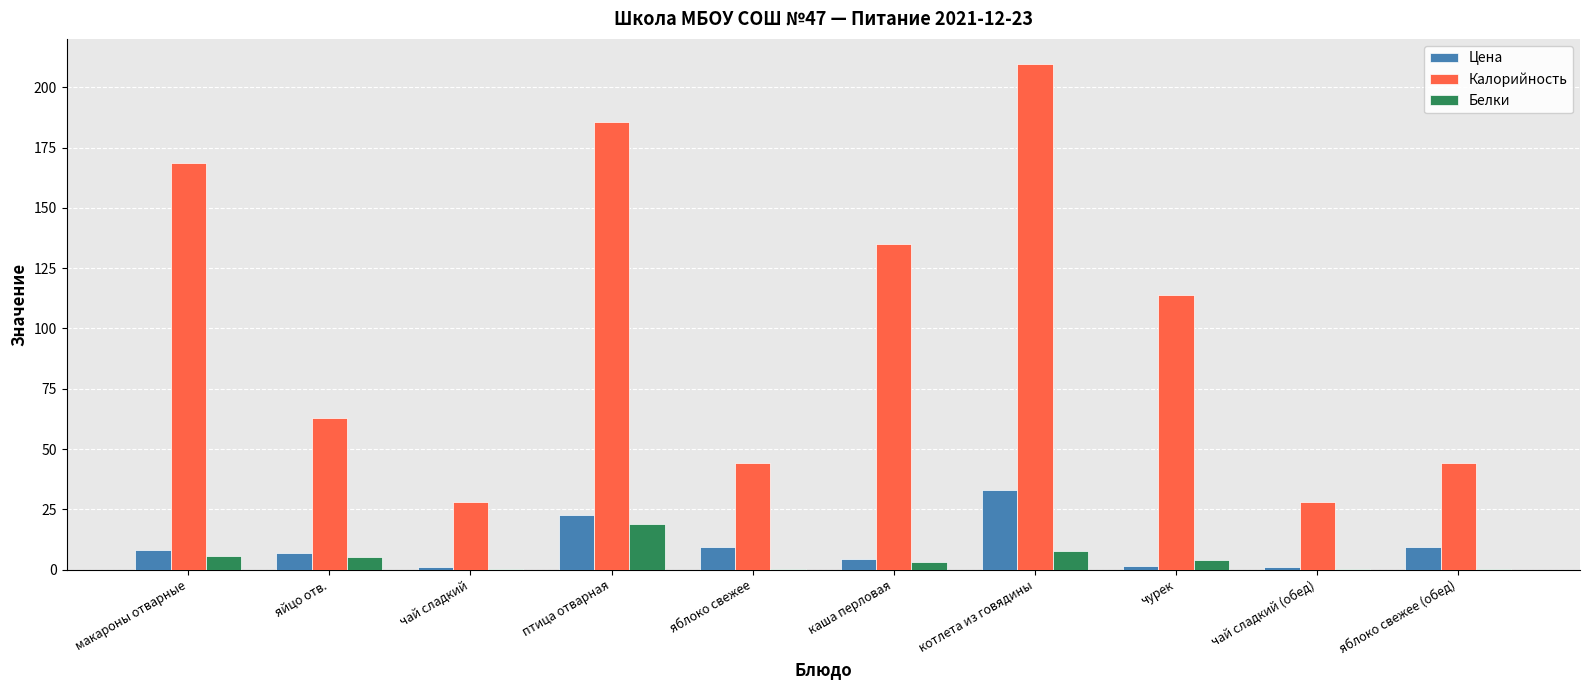

Which series changed the most between яйцо отв. and чай сладкий (обед)?

Калорийность